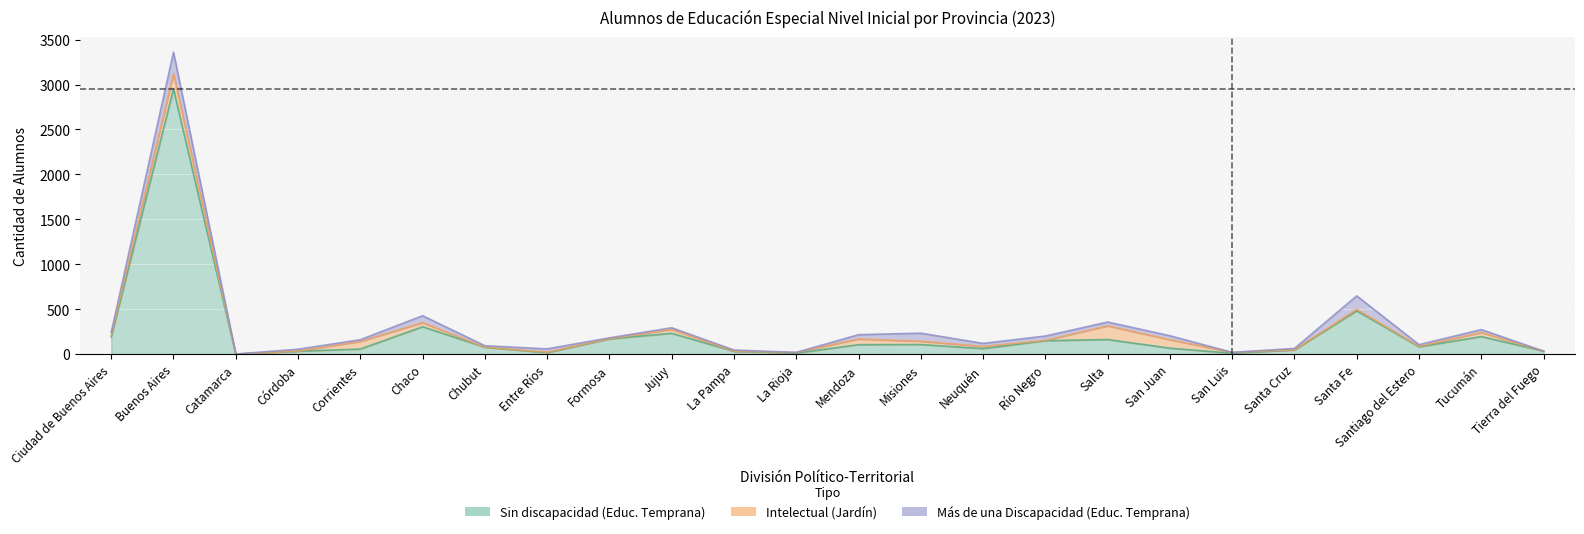

What value does the Sin discapacidad (Educ. Temprana) series have at Mendoza, to the nearest 100?

100